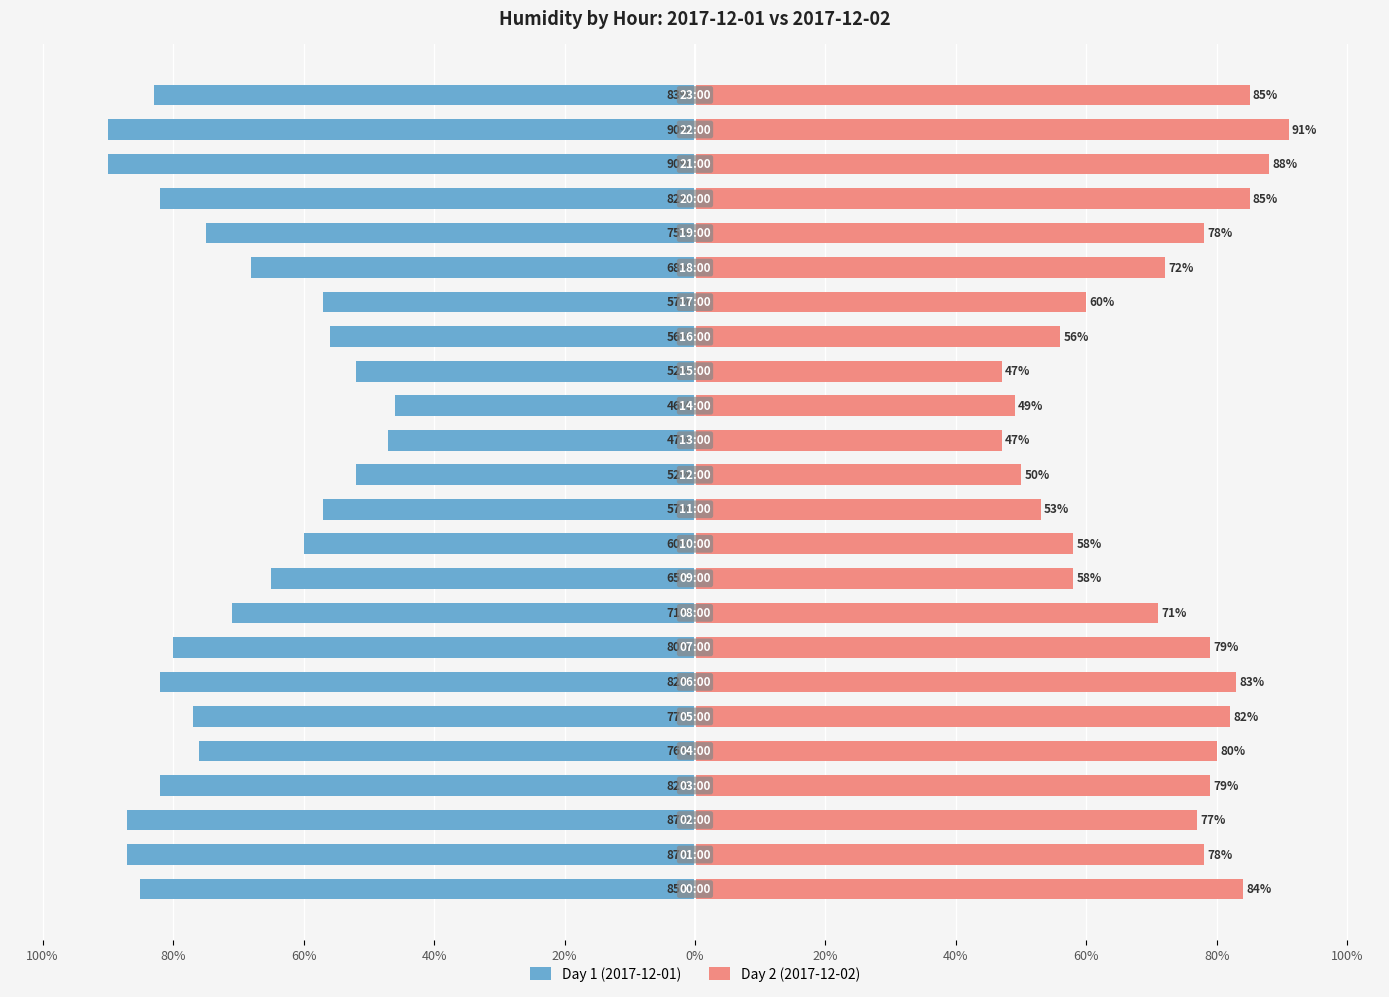

What is the difference between the Day 1 (2017-12-01) values at 20% and 18?

14